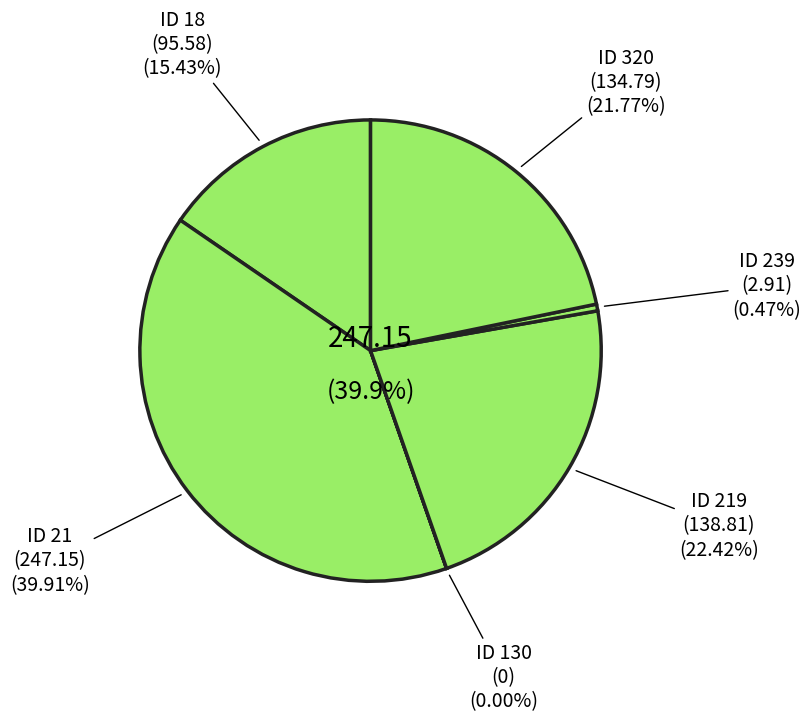

To the nearest percent, what is the difference between the 130 and 18 slice percentages?

15%